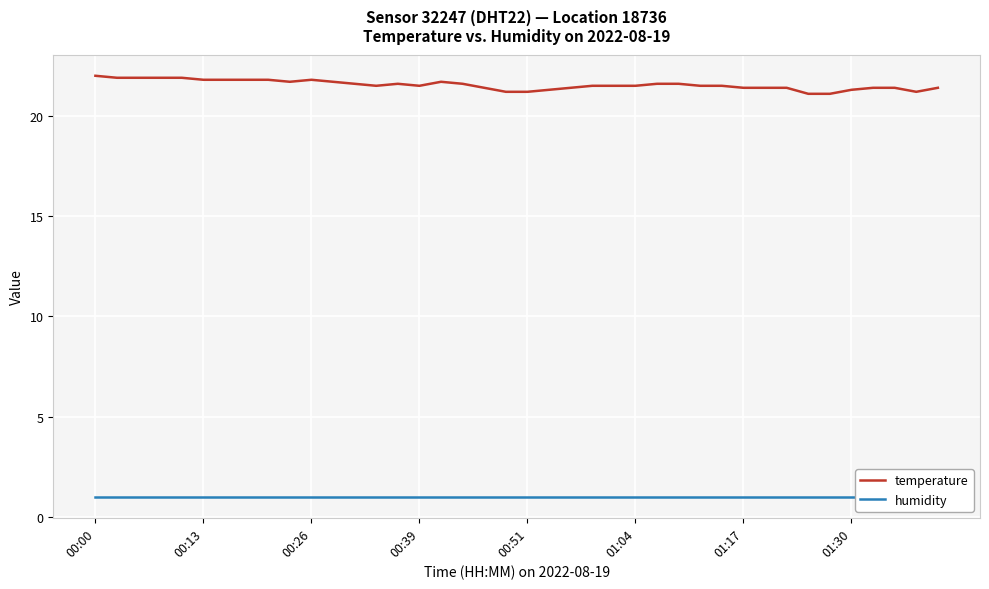

What is the value of the humidity point at the 37th from the left?

1.0